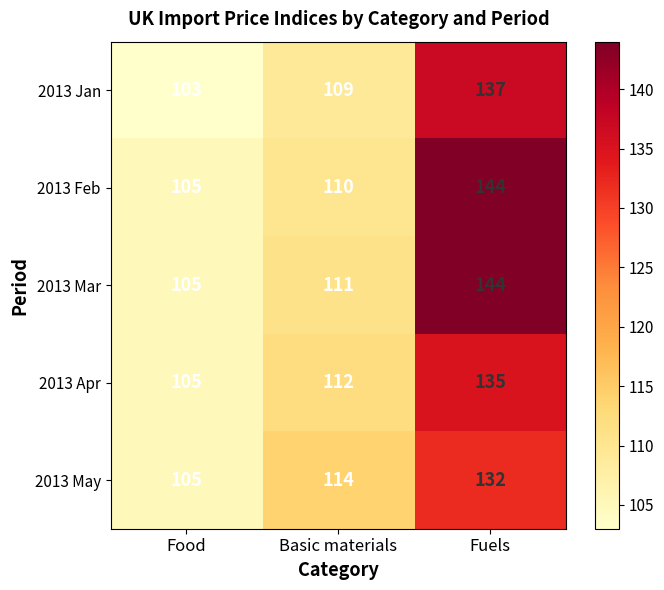

Reading right to left, list all the values displayed in this chart.

2013 Jan: 137	109	103
2013 Feb: 144	110	105
2013 Mar: 144	111	105
2013 Apr: 135	112	105
2013 May: 132	114	105